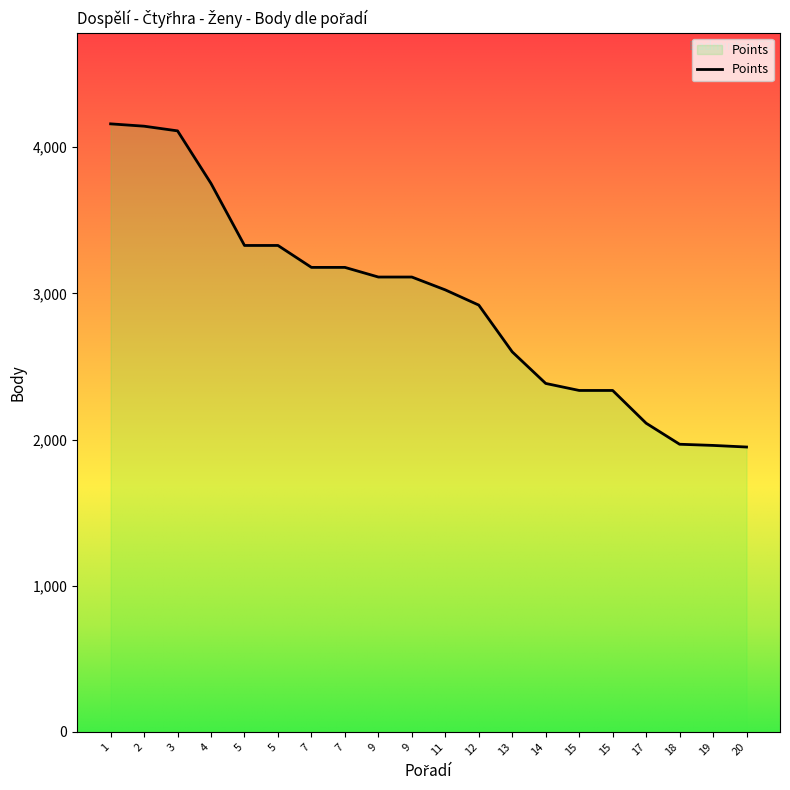

True or false: the data shows 1528 at 5.

False